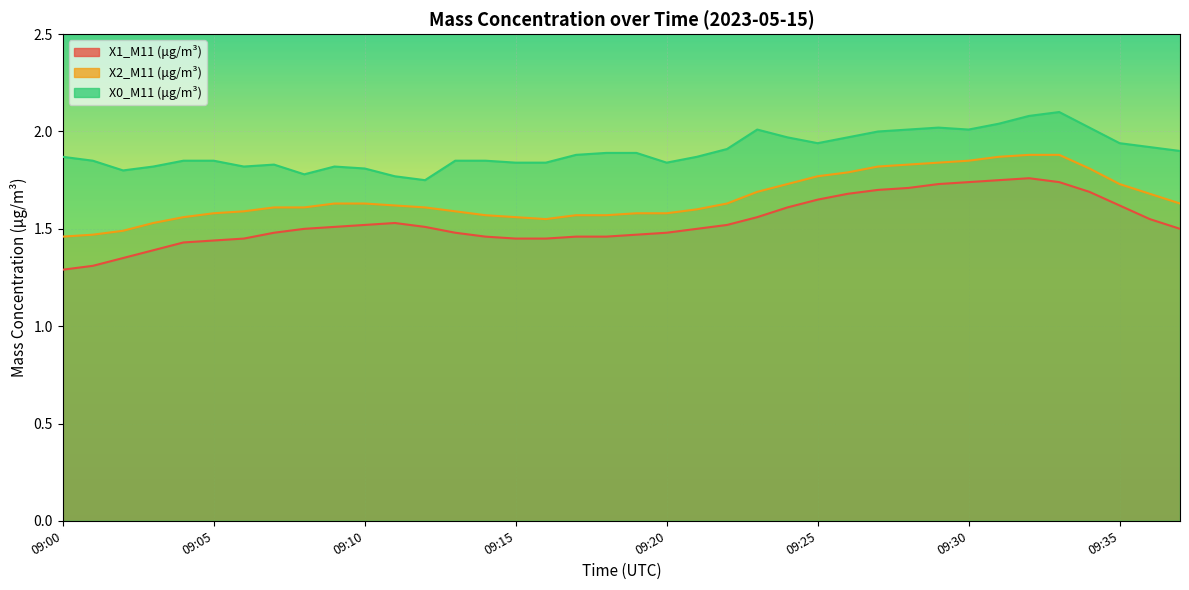

What is the difference between the maximum and minimum values in the X1_M11 (μg/m³) series?

0.5